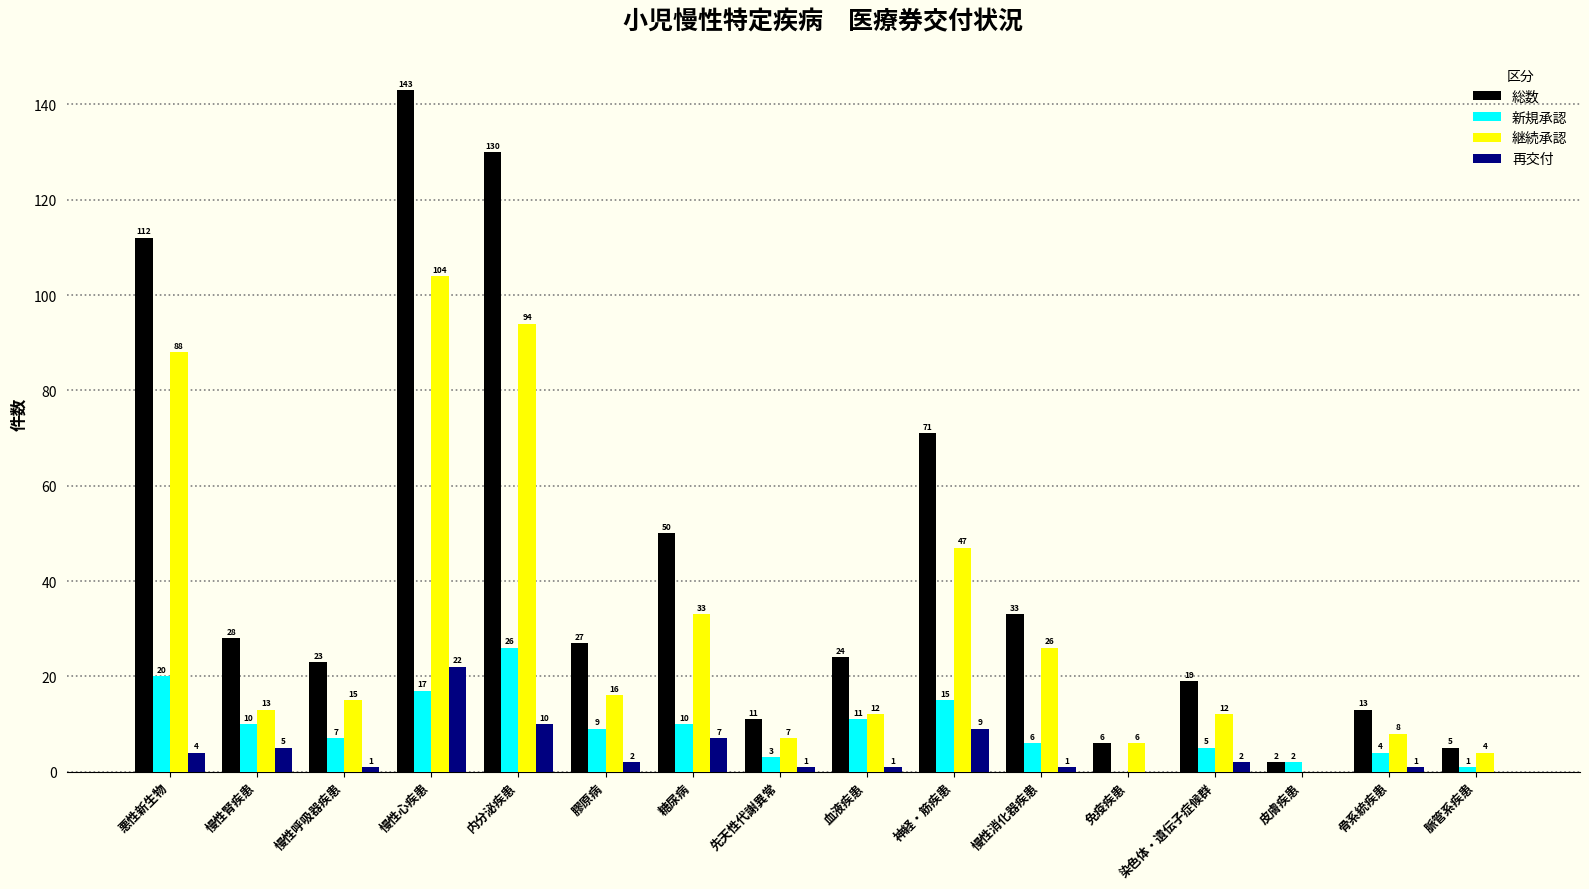

What is the maximum value shown in the chart?

143